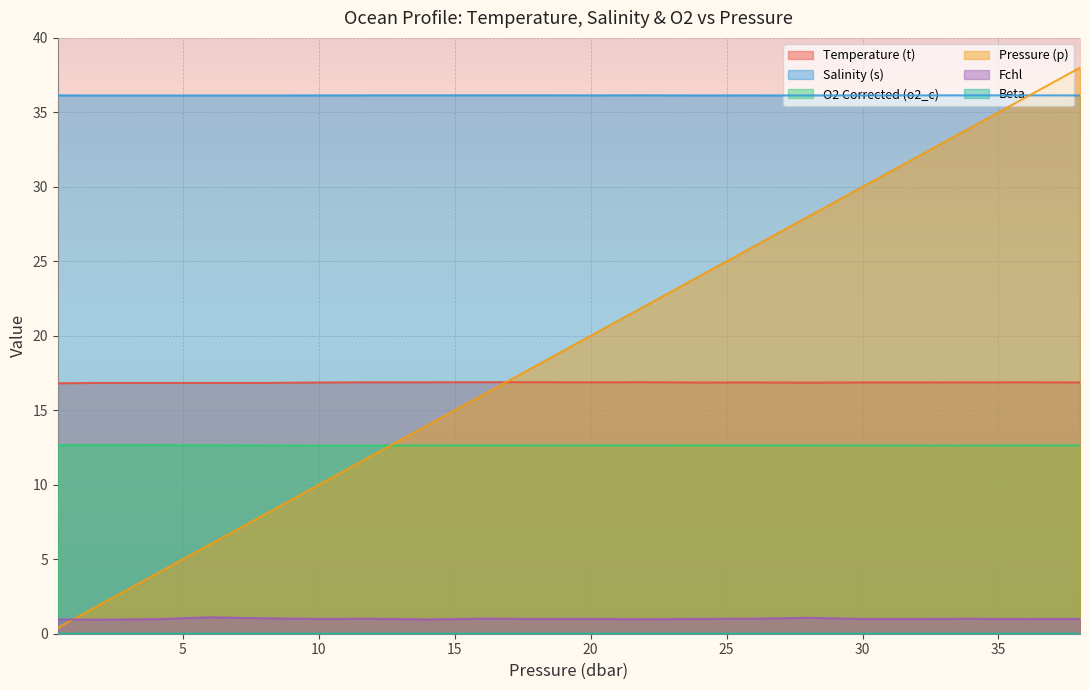

Read the Fchl value at 0.4.

1.0